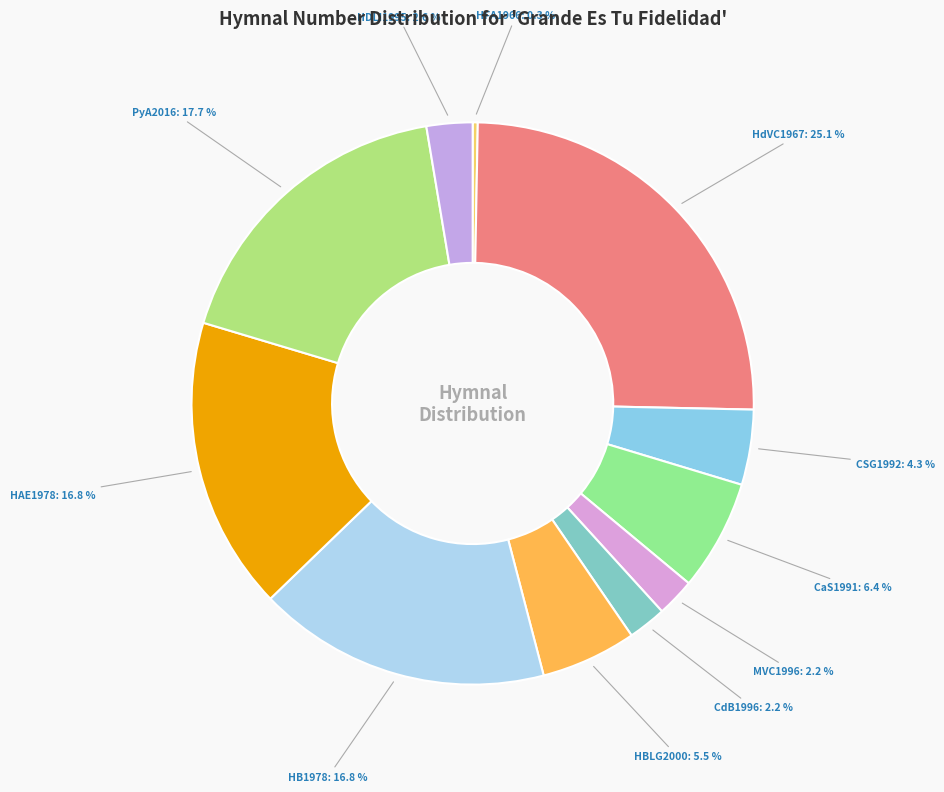

Does any single category account for the majority?

No